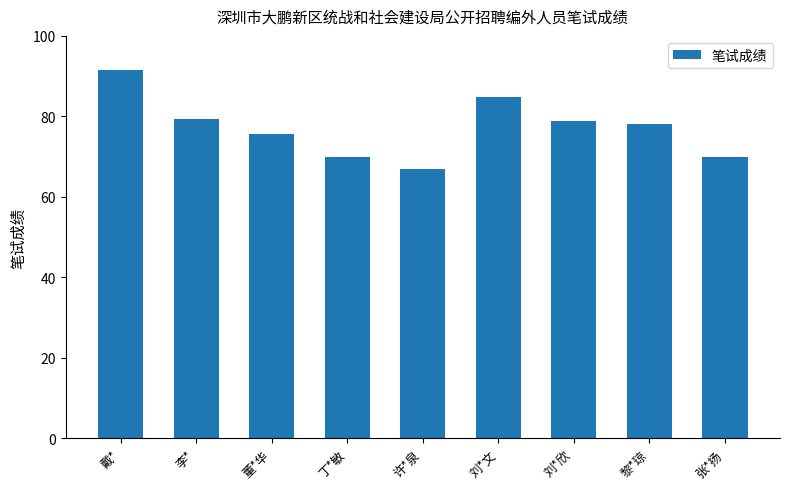

Is it true that the value at 张*扬 is 69.8?

True